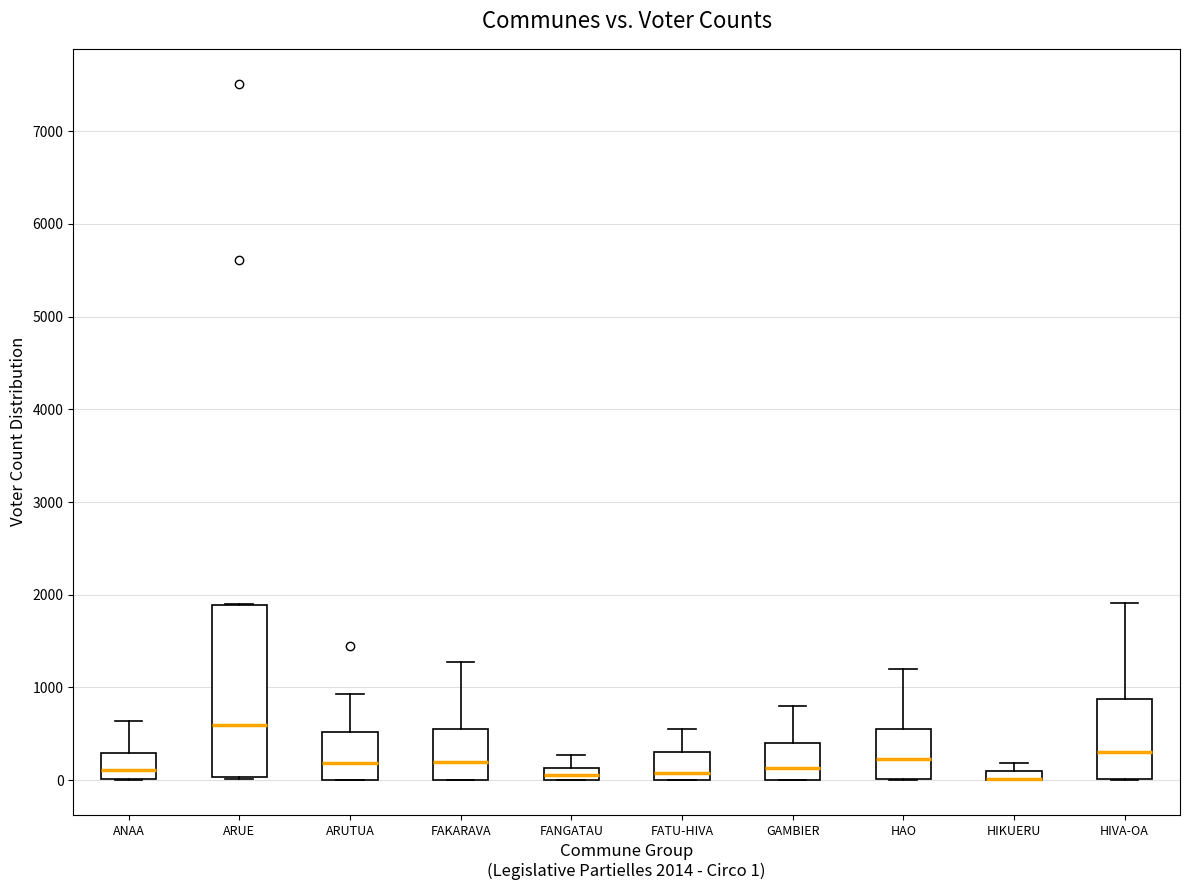

Which box is the tallest, from its lower edge to its upper edge?

ARUE